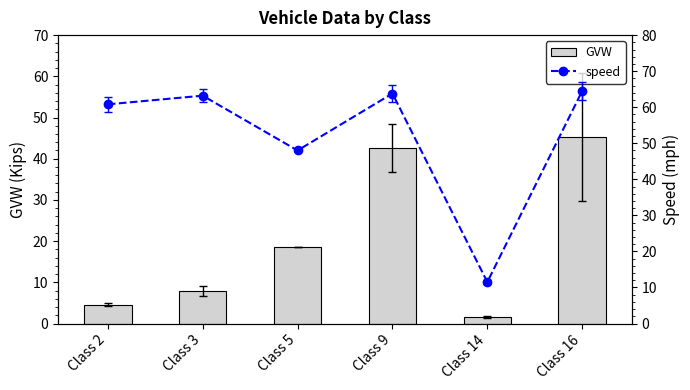

At which category is the sum across all series the highest?

Class 16